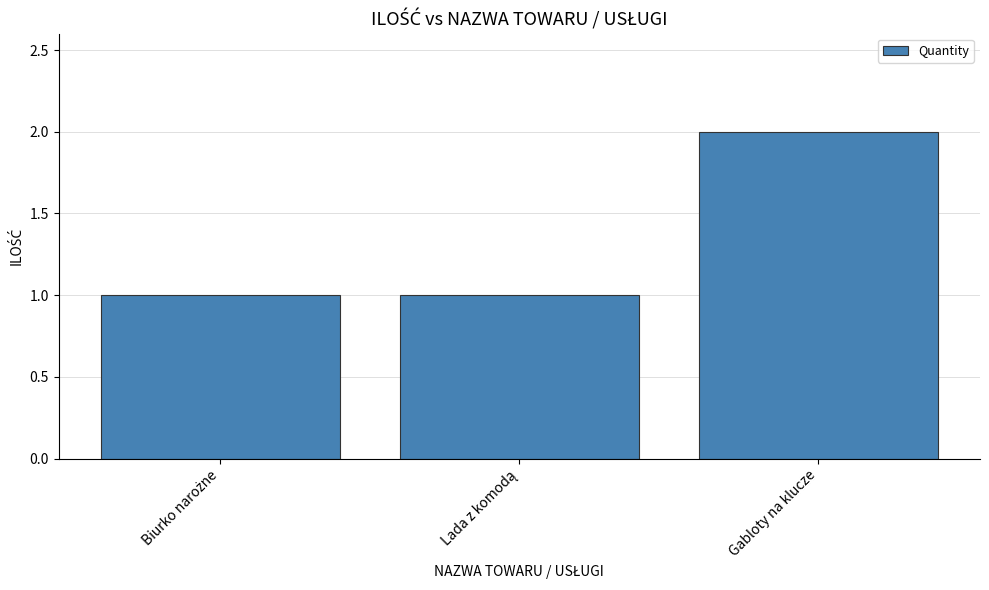

Reading right to left, transcribe all the data shown in this chart.

2	1	1